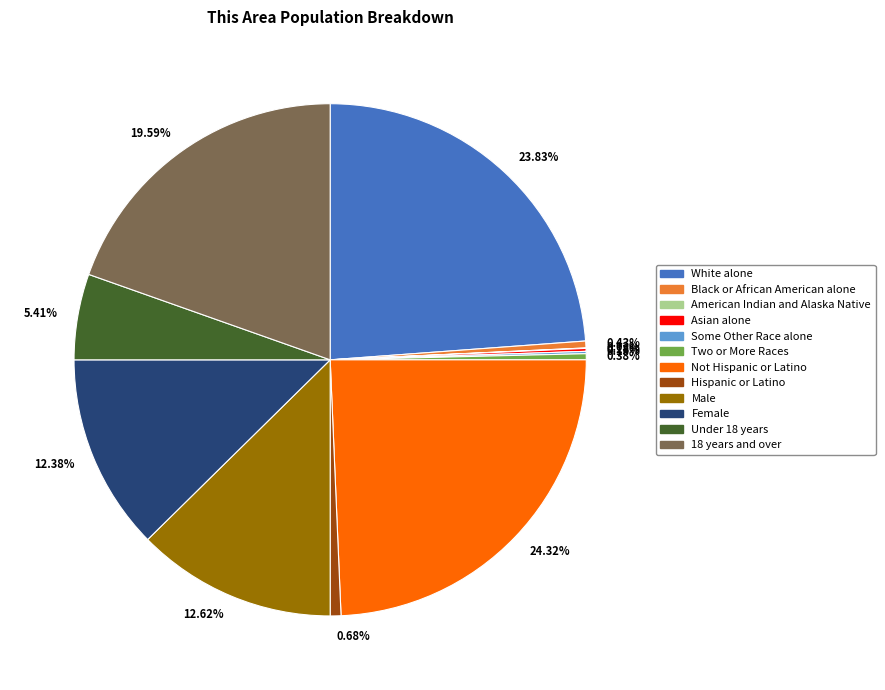

To the nearest percent, what percentage of the pie is Male?

13%